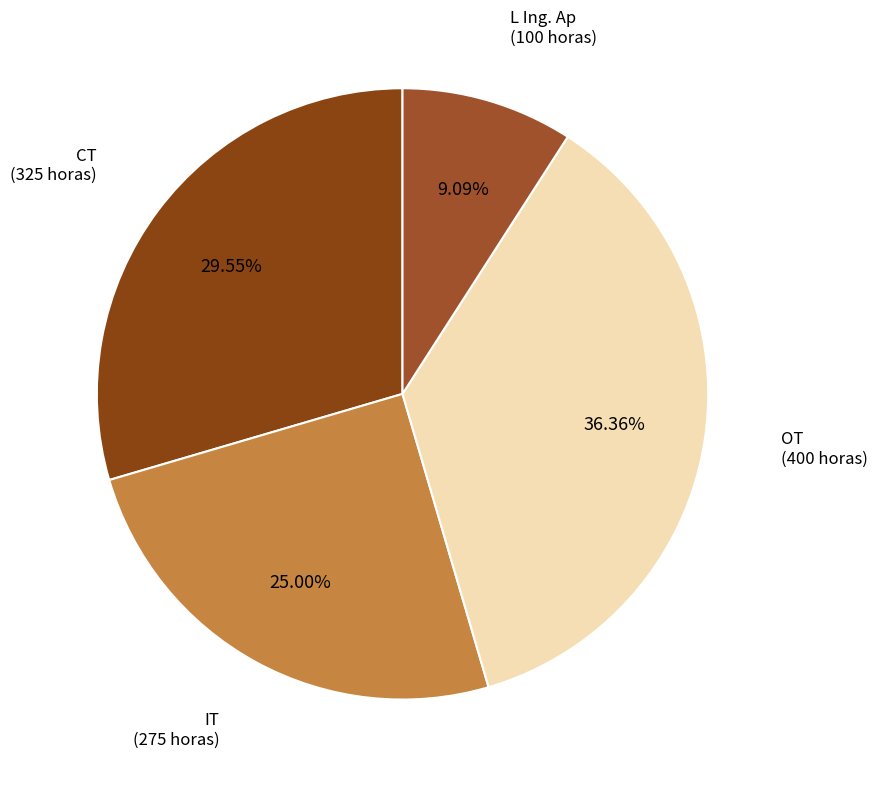

To the nearest percent, what is the difference between the largest and smallest slice percentages?

27%